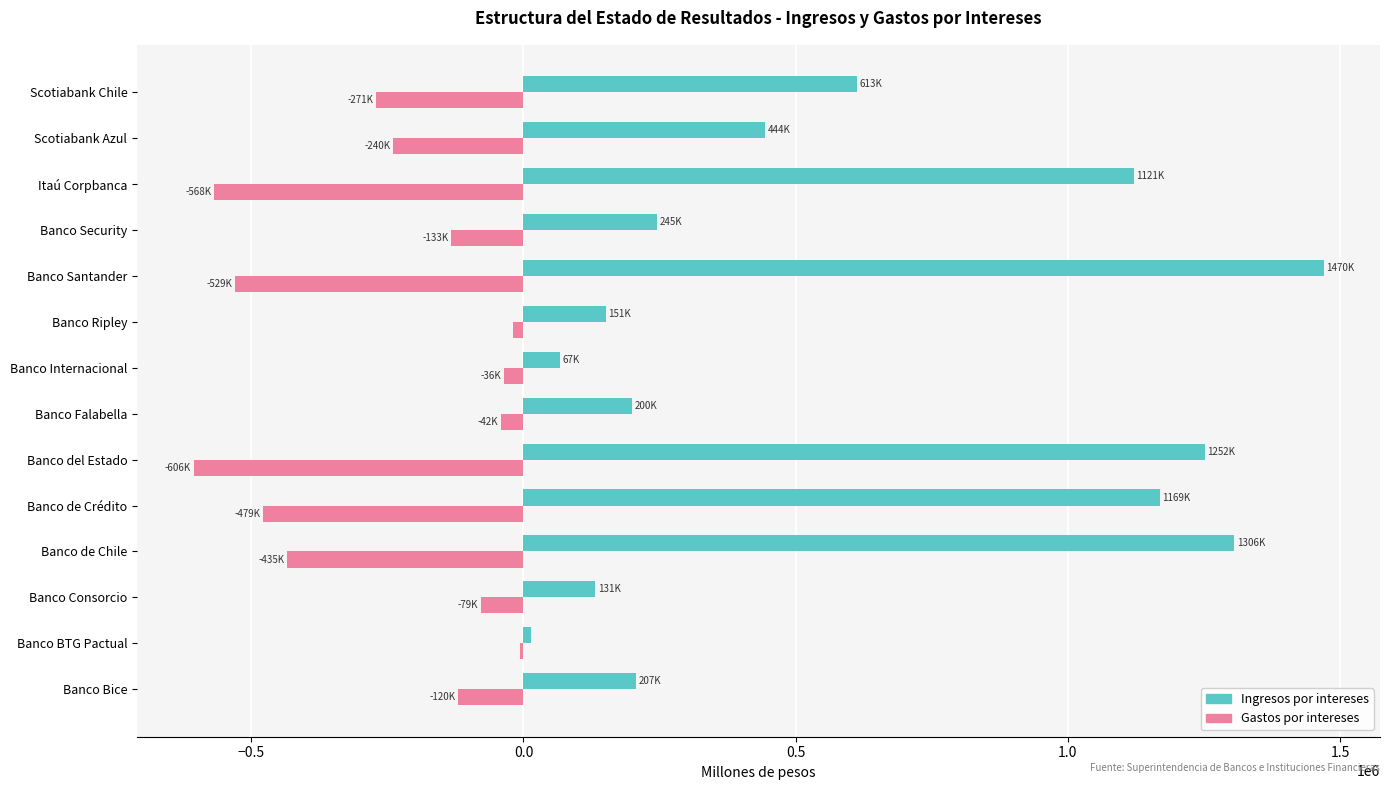

At which label is Ingresos por intereses closest to 741467?

Scotiabank Chile